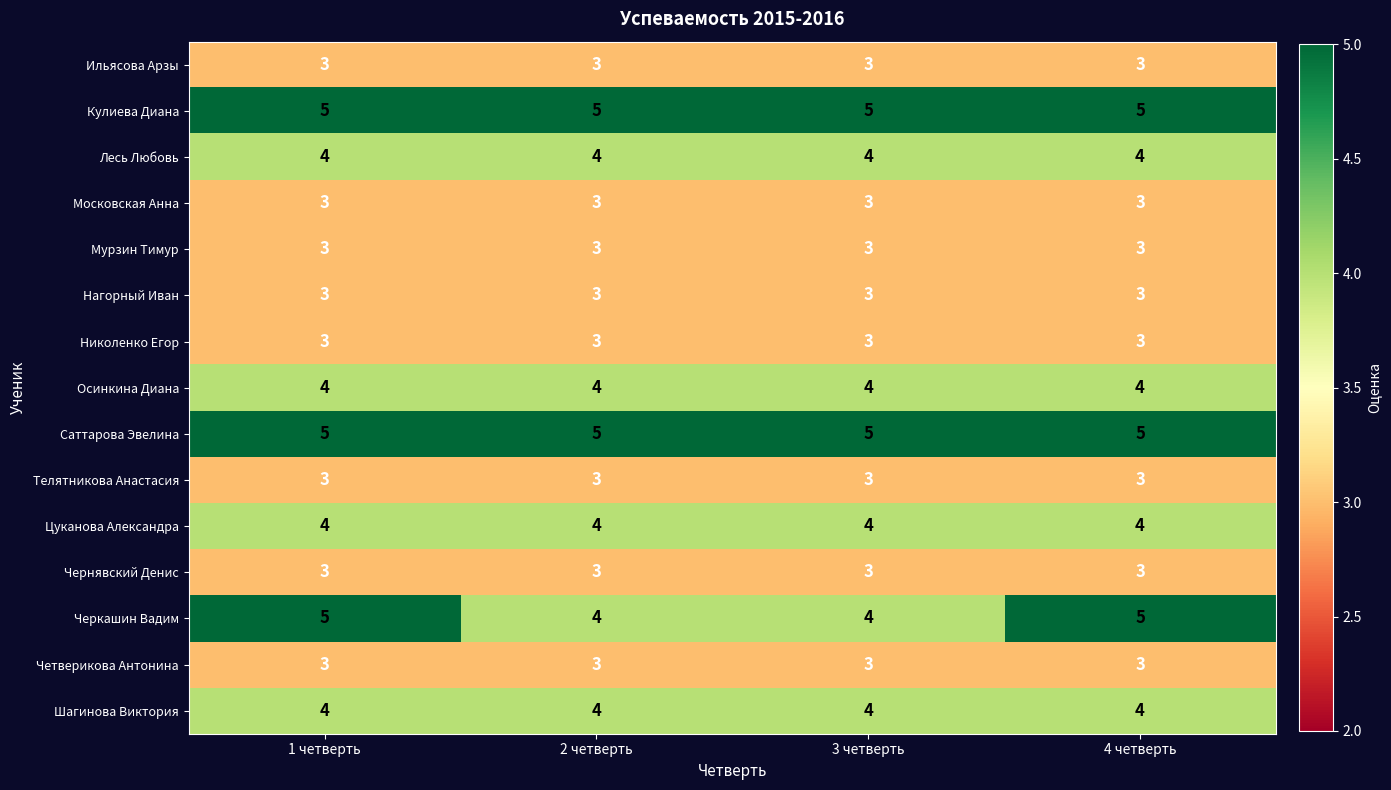

The value of Московская Анна at 1 четверть is 3. True or false?

True